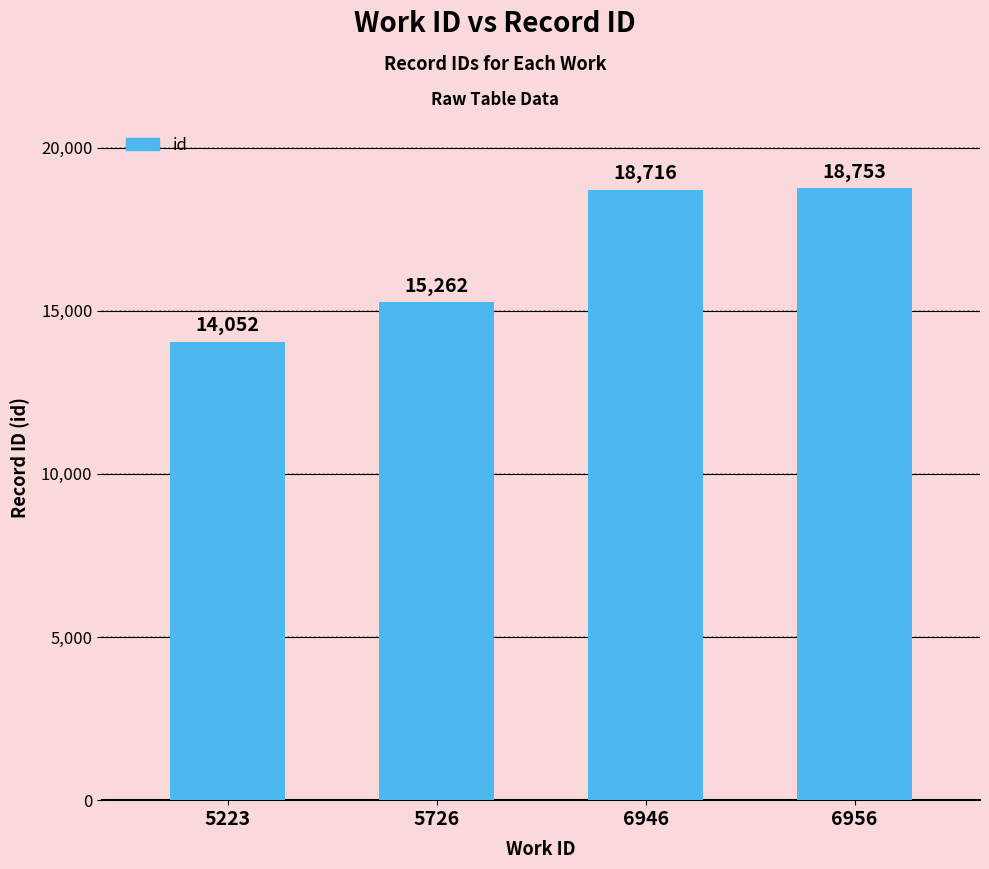

What is the approximate value at 6956, to the nearest 100?

18800